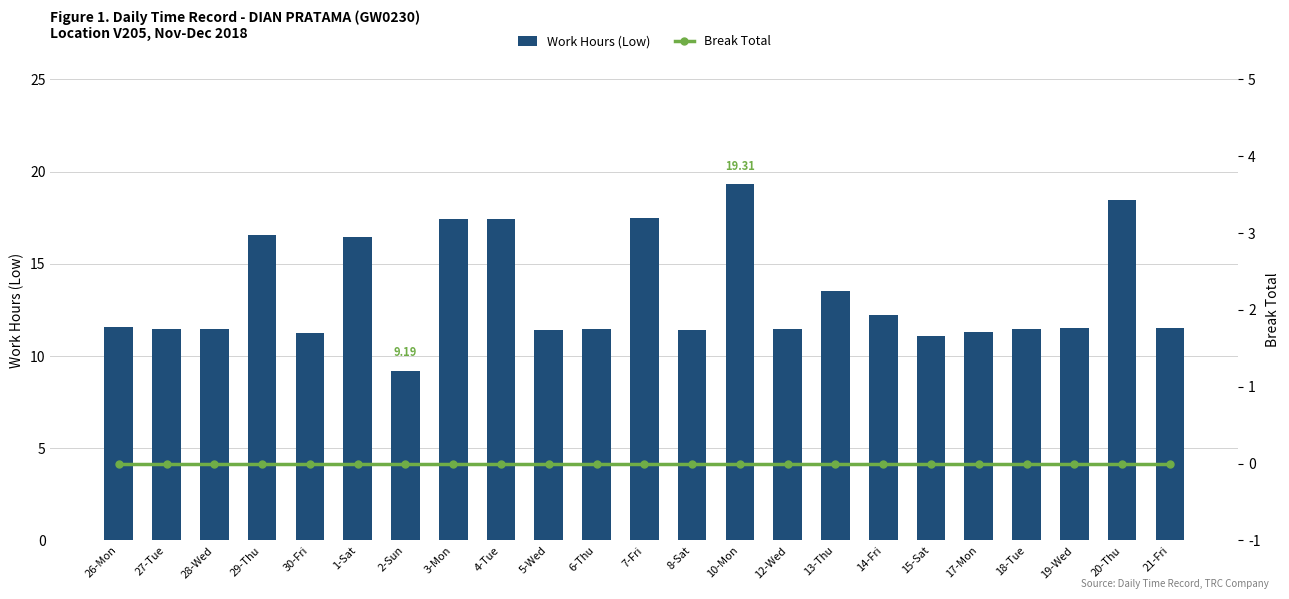

At which category is the sum across all series the highest?

10-Mon